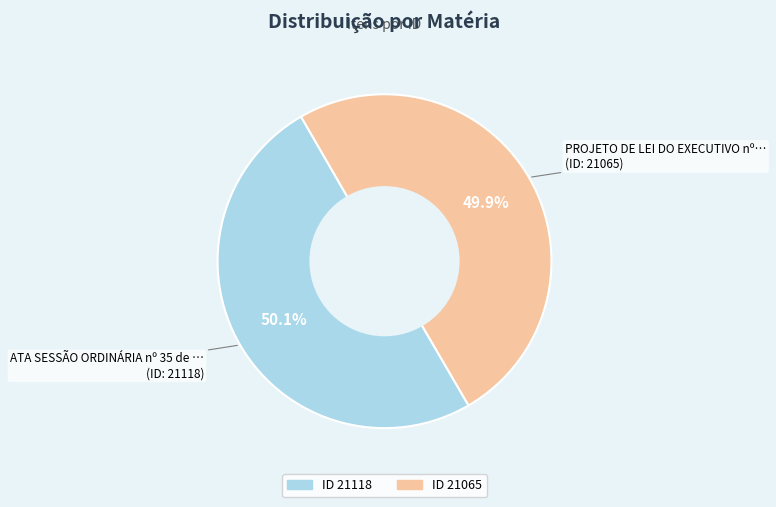

Is there a majority slice in this chart?

Yes